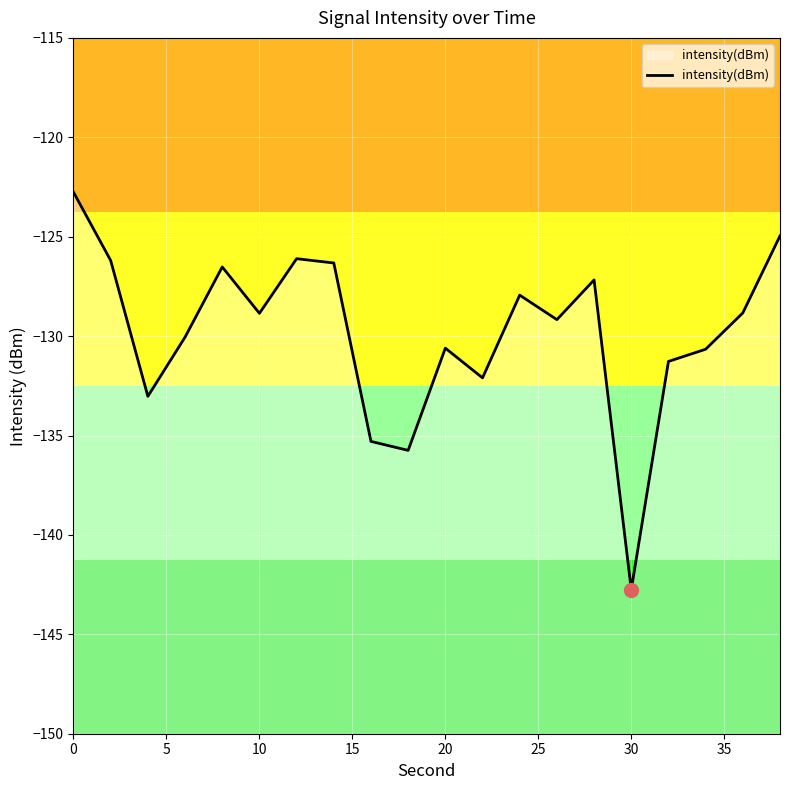

What is the minimum value shown in the chart?

-142.8